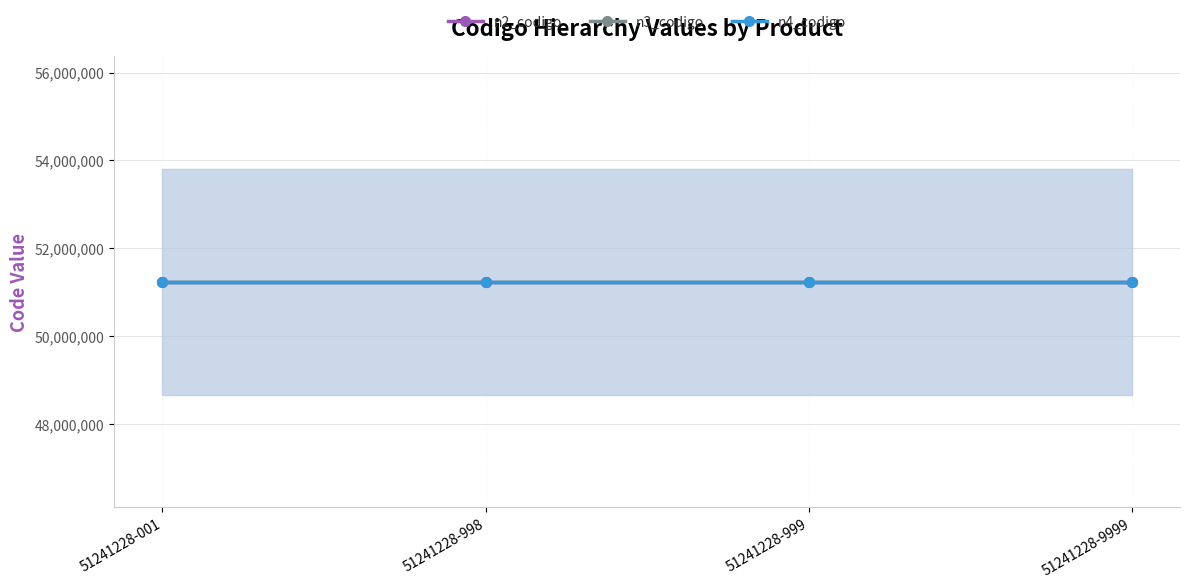

True or false: n2_codigo has more than 0 points higher than both neighbors.

False